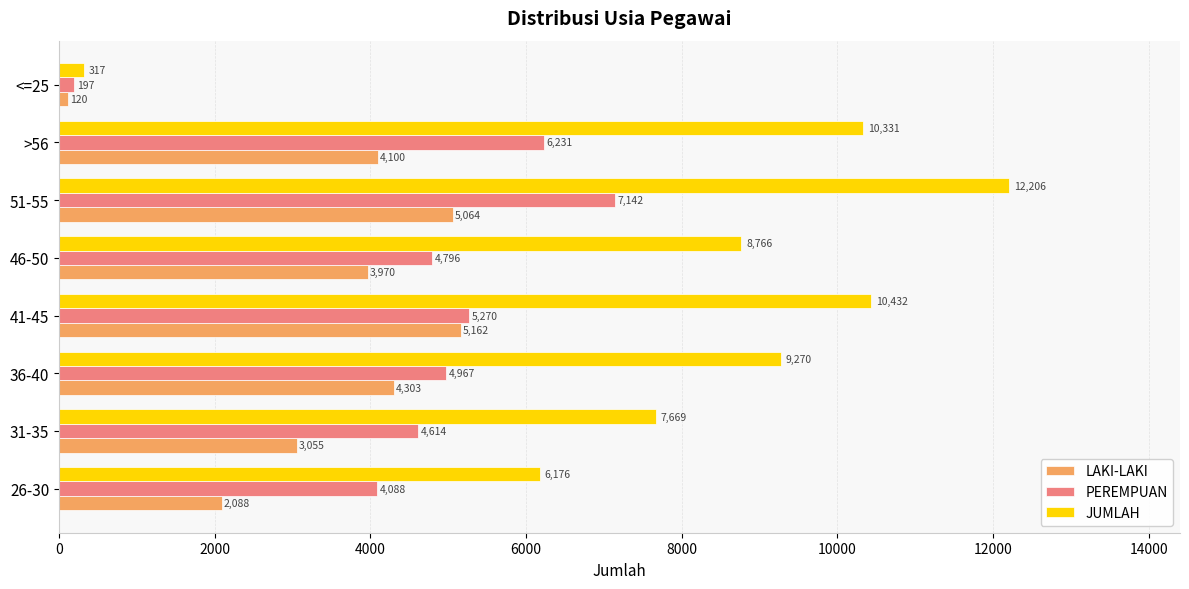

At which label is LAKI-LAKI closest to 2641?

31-35